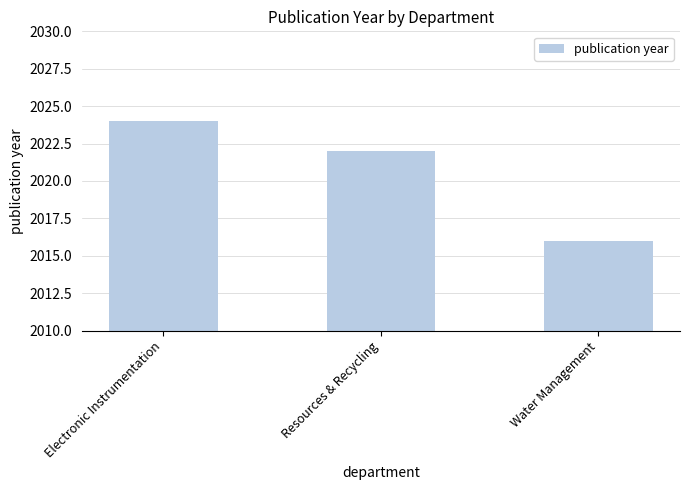

Rank the categories by value from highest to lowest.

Electronic Instrumentation, Resources & Recycling, Water Management